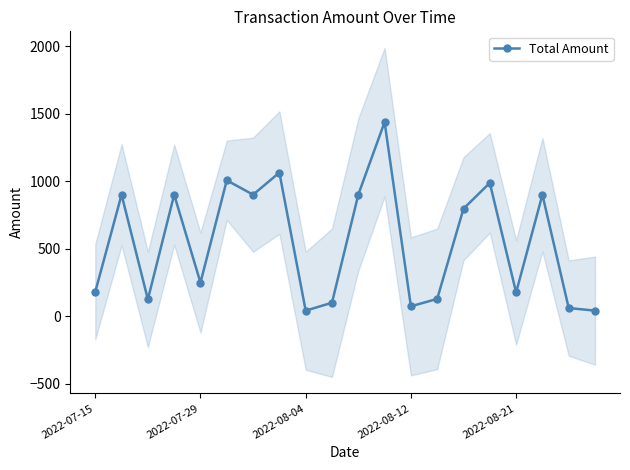

In Total Amount, how many points are higher than both neighbors (excluding endpoints)?

7